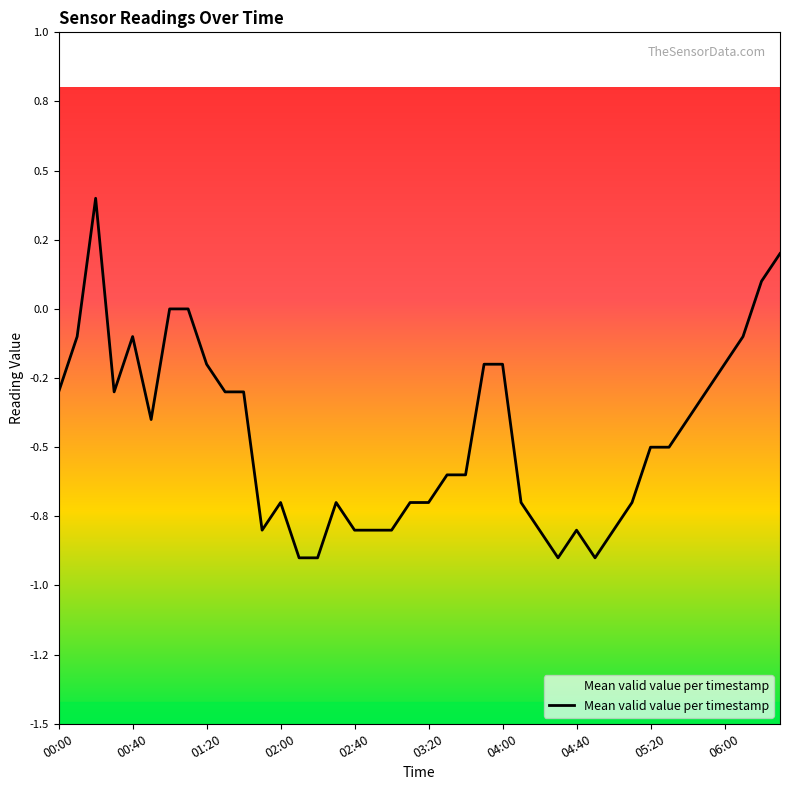

How many points are higher than both their immediate neighbors (excluding endpoints)?

5